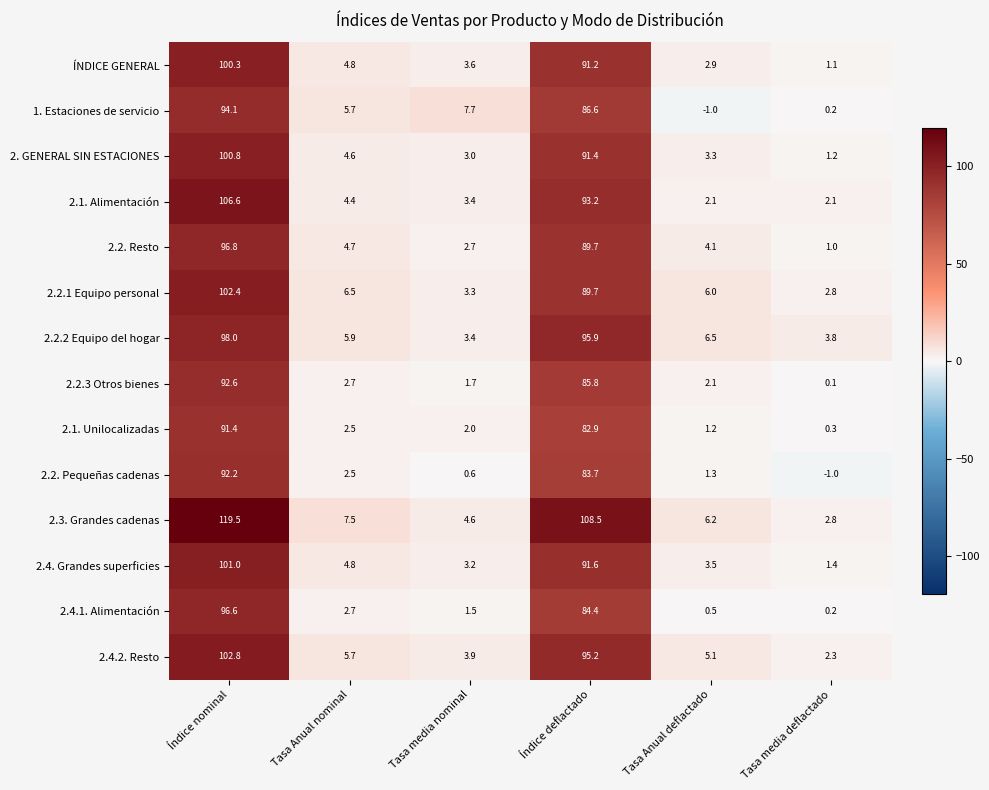

What is the difference between the maximum and minimum values in the 2.2. Pequeñas cadenas series?

93.2